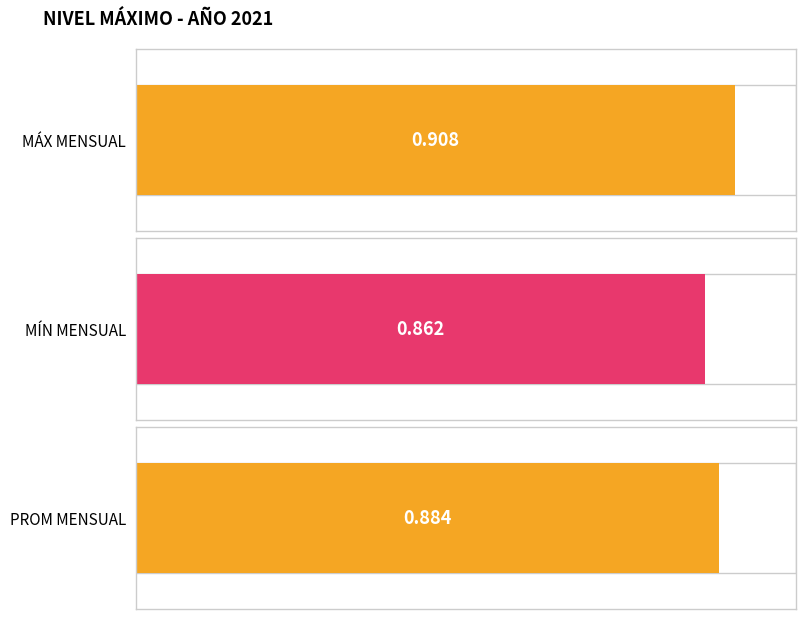

What is the average value of the MÁX MENSUAL series?

0.9